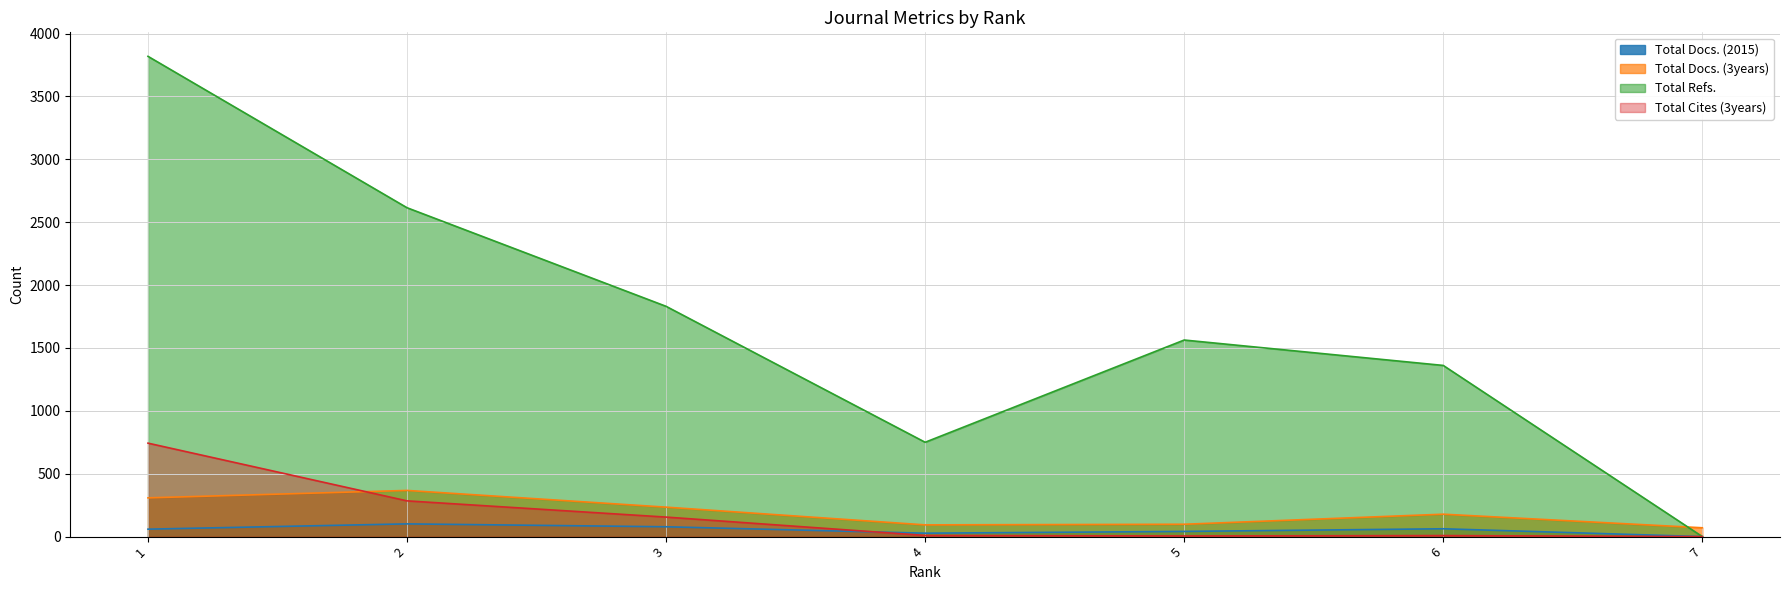

Does the chart display data point markers on the line(s)?

No